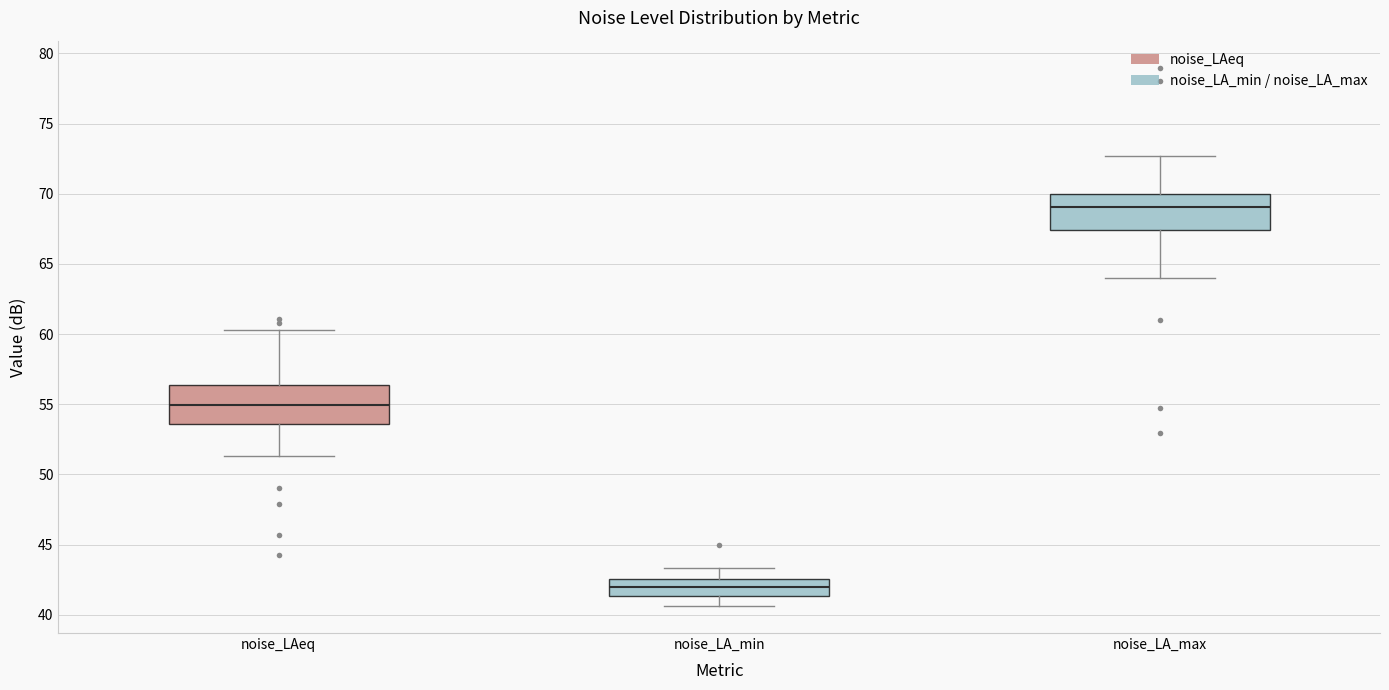

Reading left to right, read every box against the y-axis: the position of its median line, the range the box covers, and the ends of its whiskers. The values are not printed on the chart, so give them approximately, as read against the axis.

noise_LAeq: median 55.0, box 53.5 to 56.5, whiskers 51.5 to 60.5
noise_LA_min: median 42.0, box 41.5 to 42.5, whiskers 40.5 to 43.5
noise_LA_max: median 69.0, box 67.5 to 70.0, whiskers 64.0 to 72.5